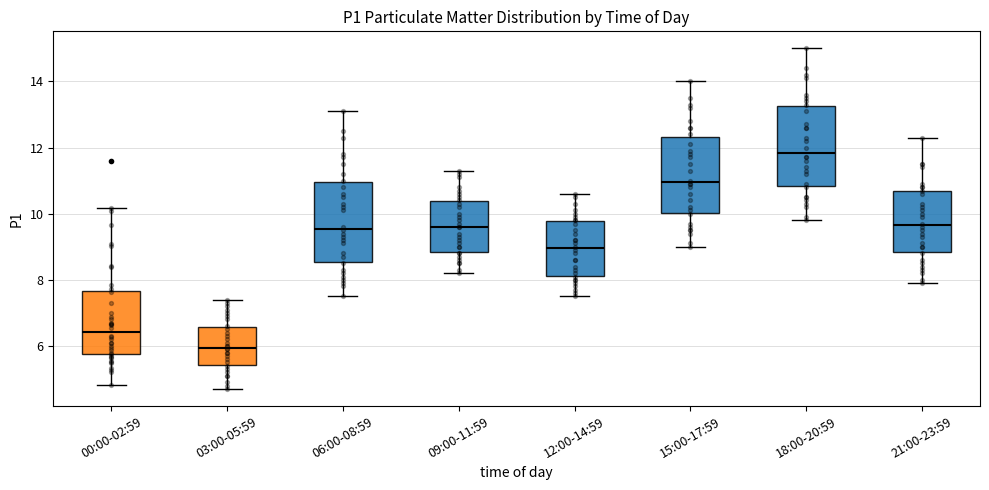

Reading left to right, transcribe this box plot: for each box, give where its median line is, the range the box spans, and where its two whiskers end, as read against the y-axis. The values are not printed on the chart, so give them approximately, as read against the axis.

00:00-02:59: median 6.4, box 5.8 to 7.6, whiskers 4.8 to 10.2
03:00-05:59: median 6.0, box 5.4 to 6.6, whiskers 4.8 to 7.4
06:00-08:59: median 9.6, box 8.6 to 11.0, whiskers 7.6 to 13.2
09:00-11:59: median 9.6, box 8.8 to 10.4, whiskers 8.2 to 11.4
12:00-14:59: median 9.0, box 8.2 to 9.8, whiskers 7.6 to 10.6
15:00-17:59: median 11.0, box 10.0 to 12.4, whiskers 9.0 to 14.0
18:00-20:59: median 11.8, box 10.8 to 13.2, whiskers 9.8 to 15.0
21:00-23:59: median 9.6, box 8.8 to 10.6, whiskers 8.0 to 12.4